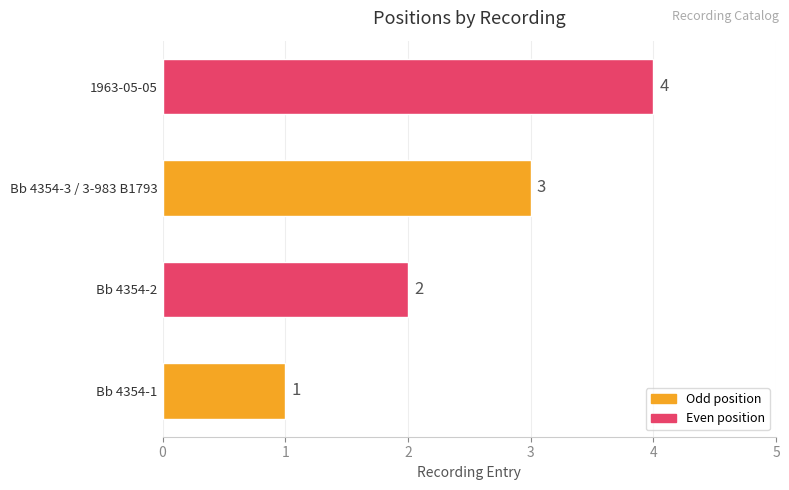

Which has a higher value, 1963-05-05 or Bb 4354-2?

1963-05-05